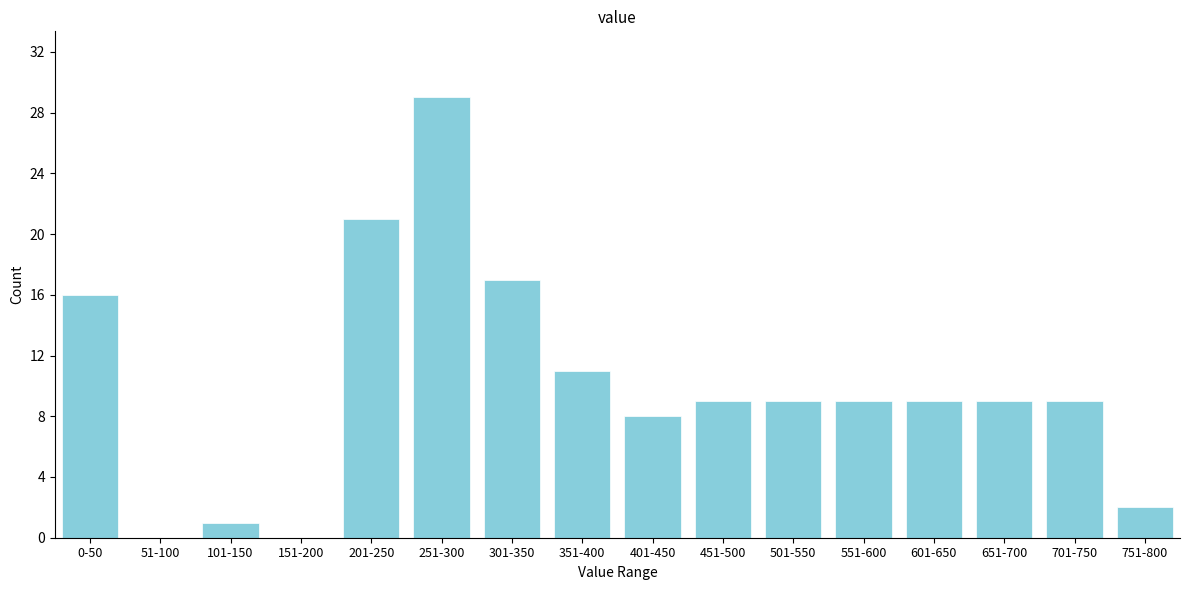

Reading right to left, list all the values displayed in this chart.

751-800=2	701-750=9	651-700=9	601-650=9	551-600=9	501-550=9	451-500=9	401-450=8	351-400=11	301-350=17	251-300=29	201-250=21	151-200=0	101-150=1	51-100=0	0-50=16